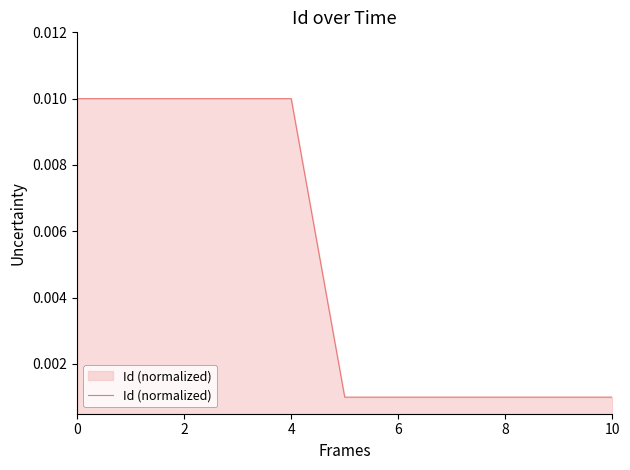

How many lines are shown in the chart?

1